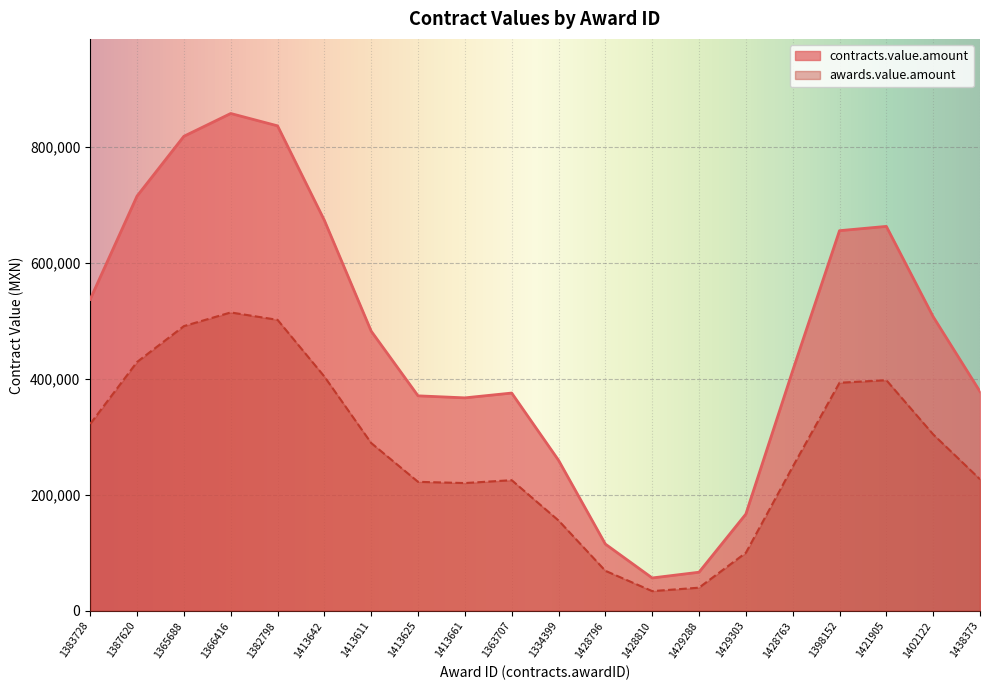

What is the difference between the maximum and minimum values in the contracts.value.amount series?

800680.5